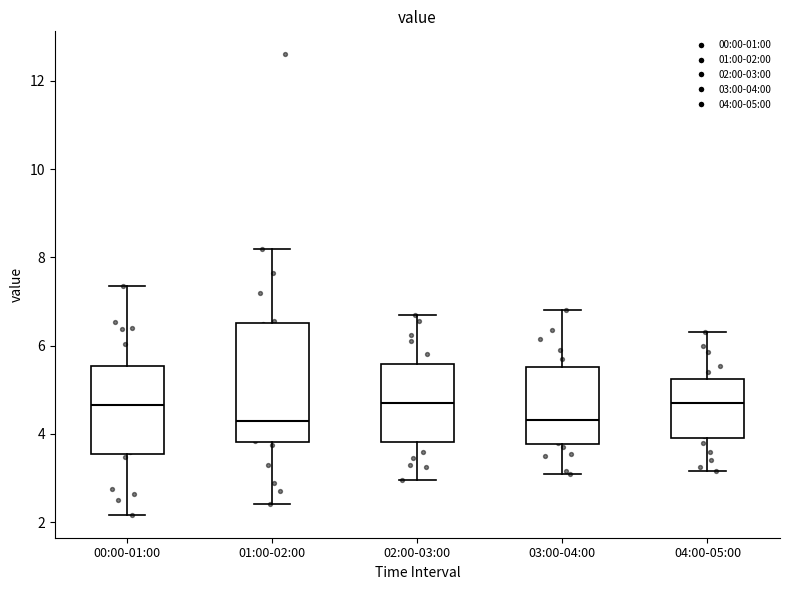

Where does the median line of the box for 02:00-03:00 sit on the y-axis? The values are not printed on the chart, so give them approximately, as read against the axis.

4.8